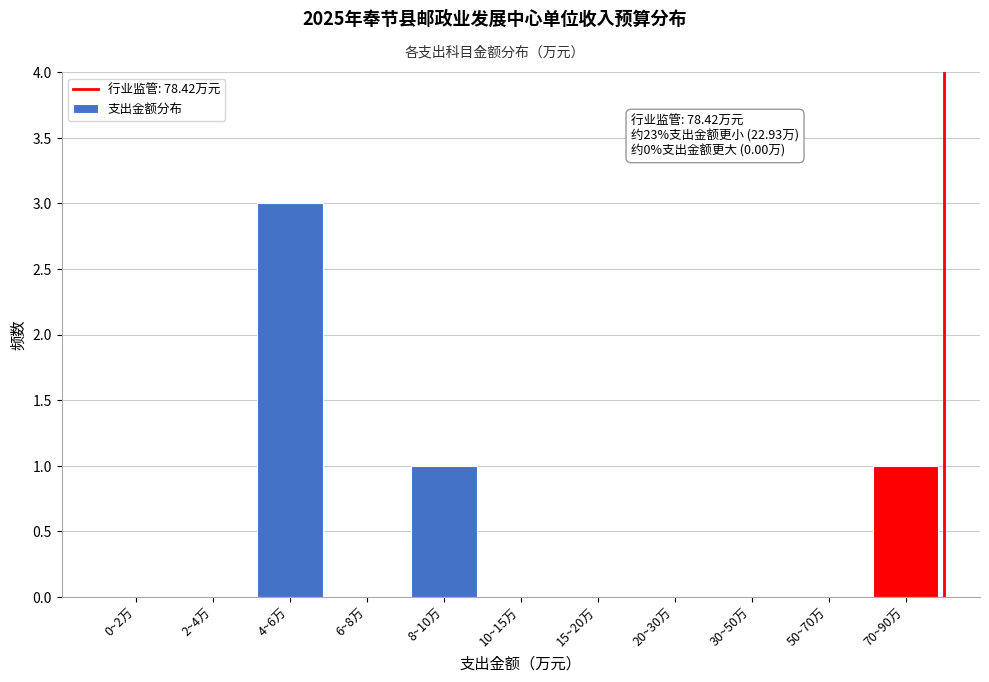

Reading left to right, what are all the values shown in this chart?

0~2万=0	2~4万=0	4~6万=3	6~8万=0	8~10万=1	10~15万=0	15~20万=0	20~30万=0	30~50万=0	50~70万=0	70~90万=1